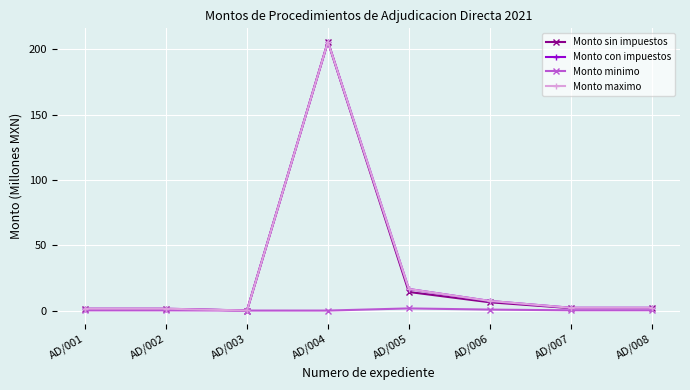

Is this an area chart (filled region under the line)?

No